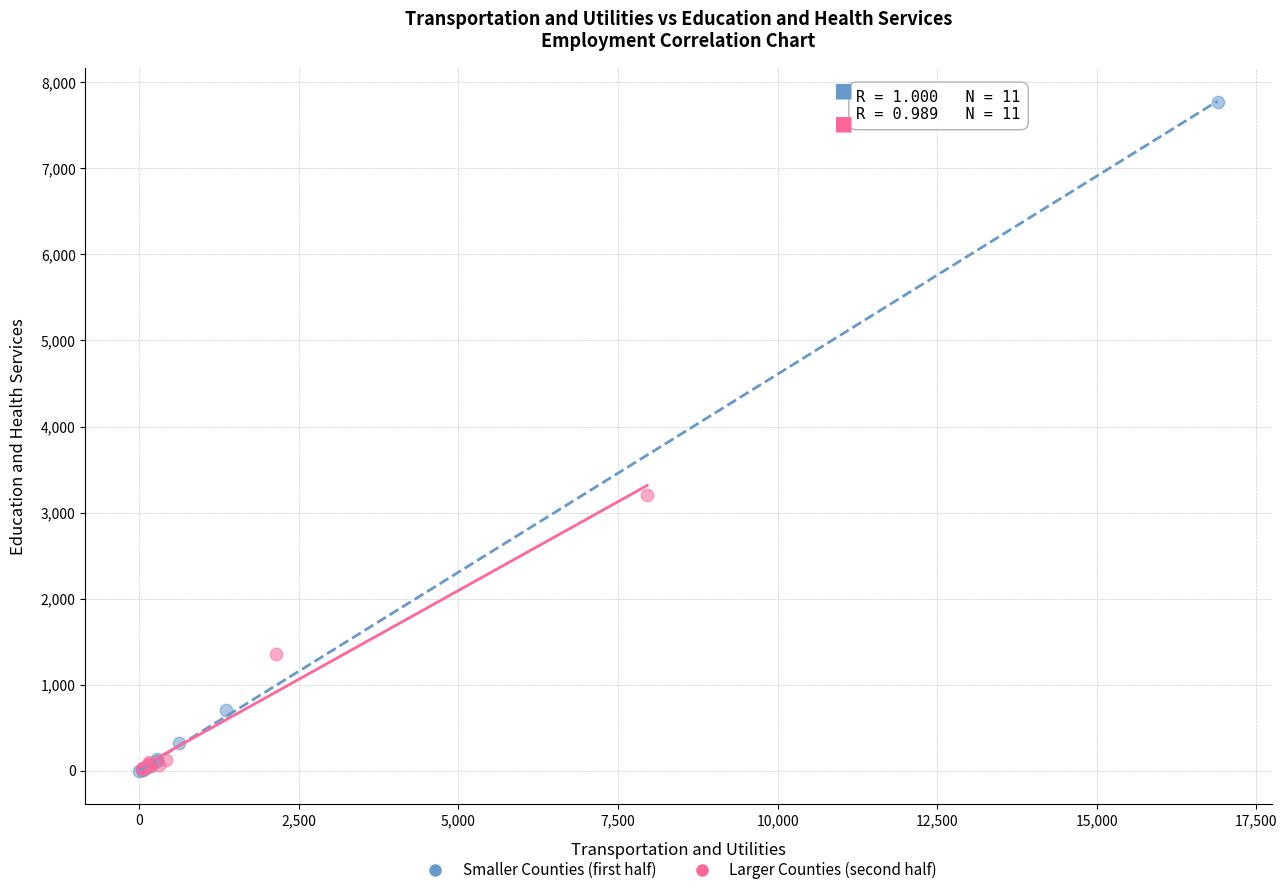

Which series has the widest spread of Y values?

Smaller Counties (first half)